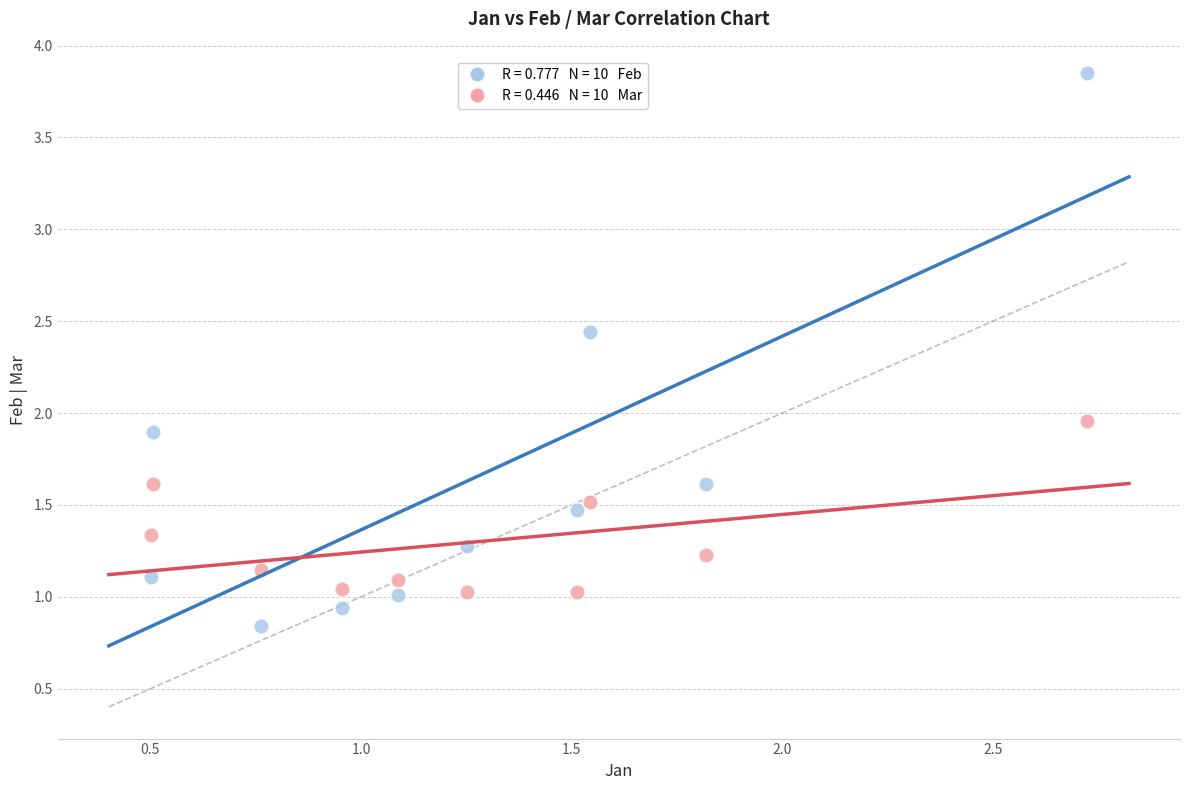

Across all data points, what is the range of X values (max minus min)?

2.2